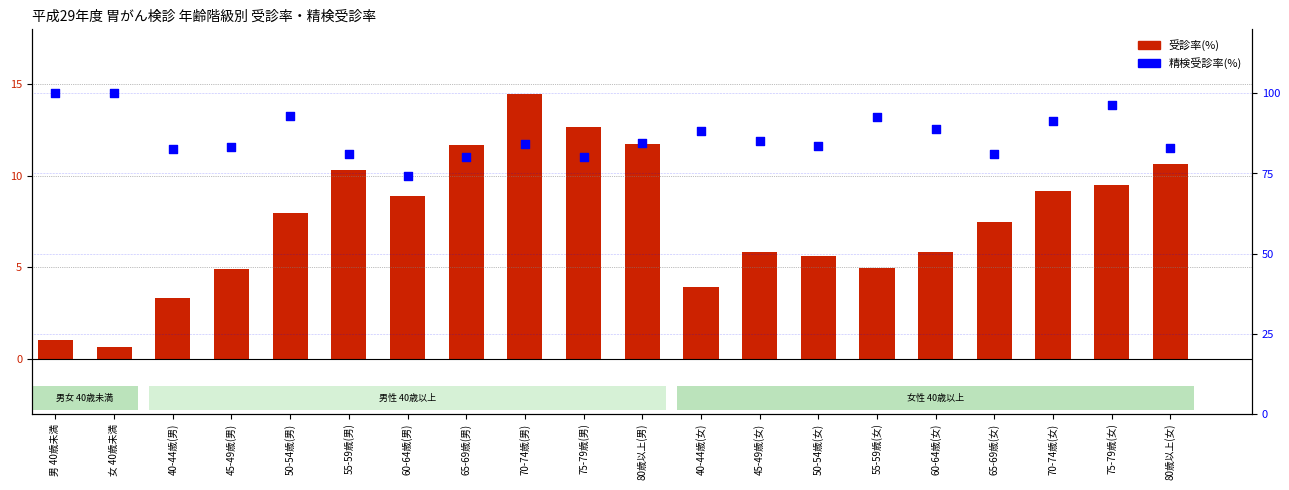

What are all the series names shown in the legend?

受診率(%), 精検受診率(%)